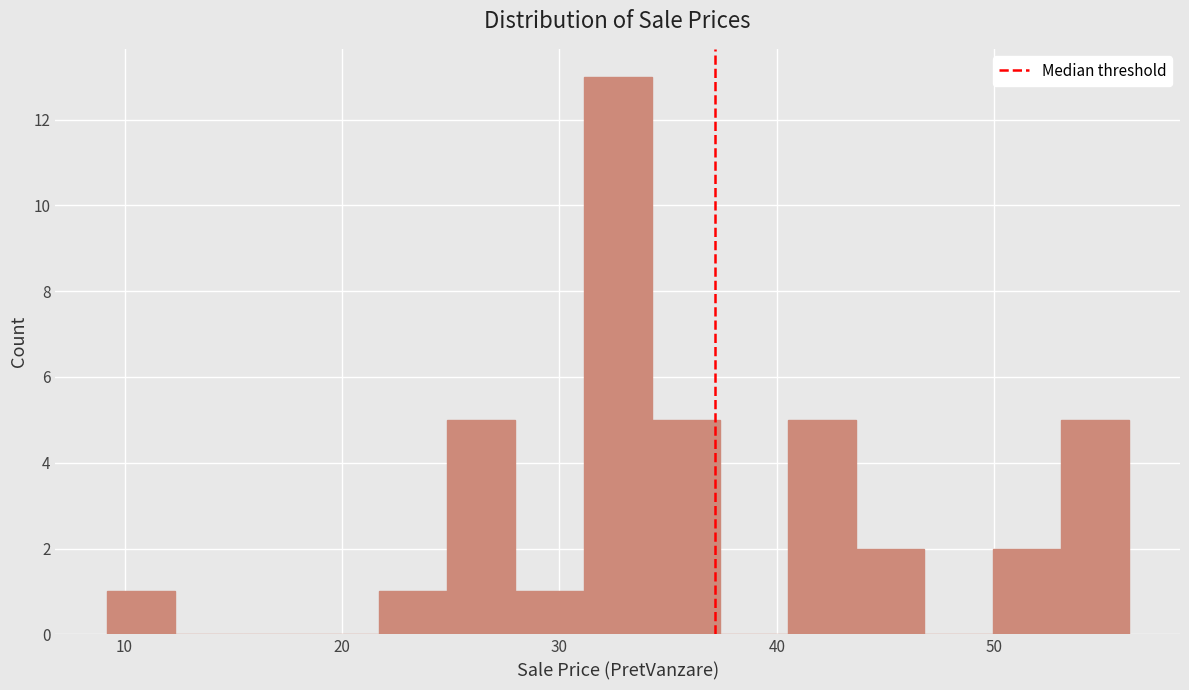

Read against the x-axis, roughly where is the centre of the tallest bar?

33